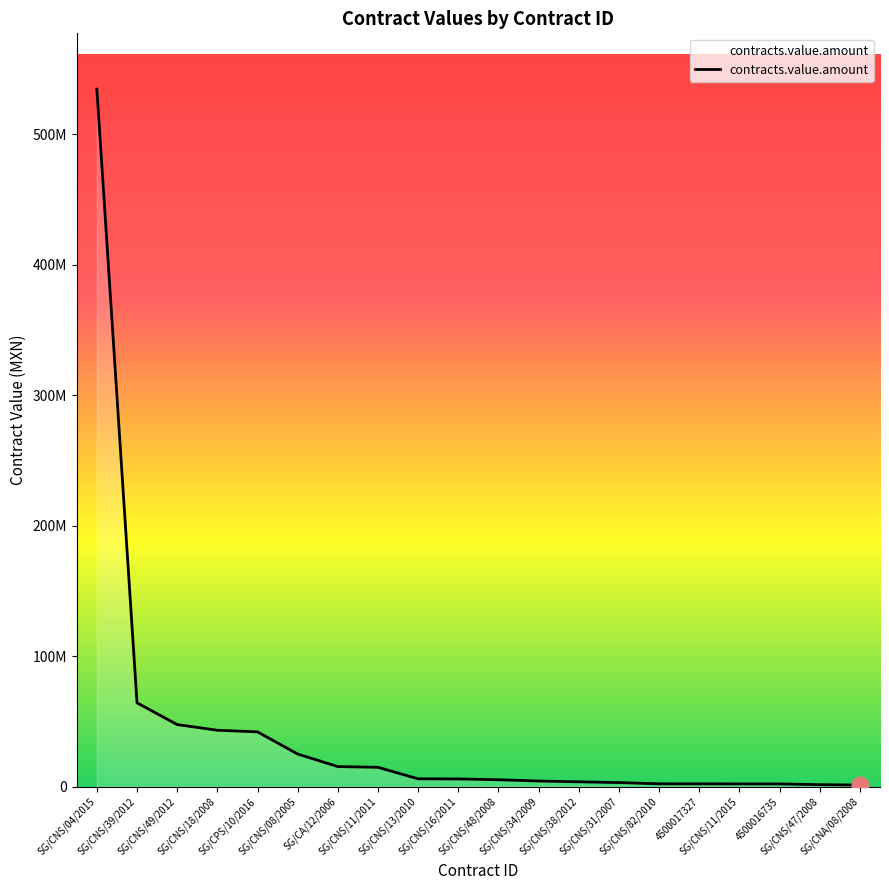

Does the chart display data point markers on the line(s)?

No